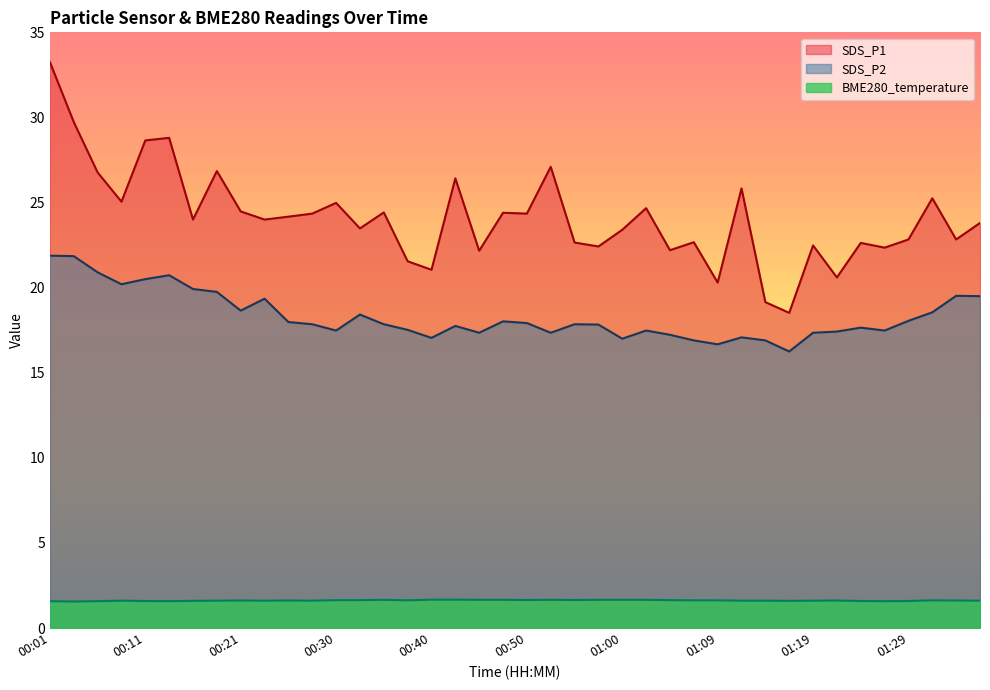

What is the highest value of the BME280_temperature series?

1.7